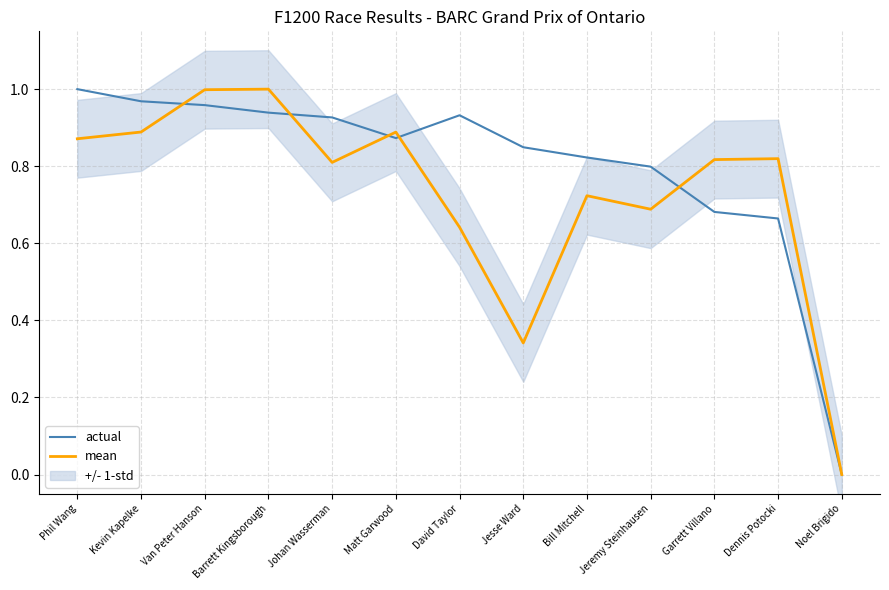

Reading left to right, what are all the values shown in this chart?

actual: 1.0	1.0	1.0	0.9	0.9	0.9	0.9	0.8	0.8	0.8	0.7	0.7	0.0
mean: 0.9	0.9	1.0	1.0	0.8	0.9	0.6	0.3	0.7	0.7	0.8	0.8	0.0